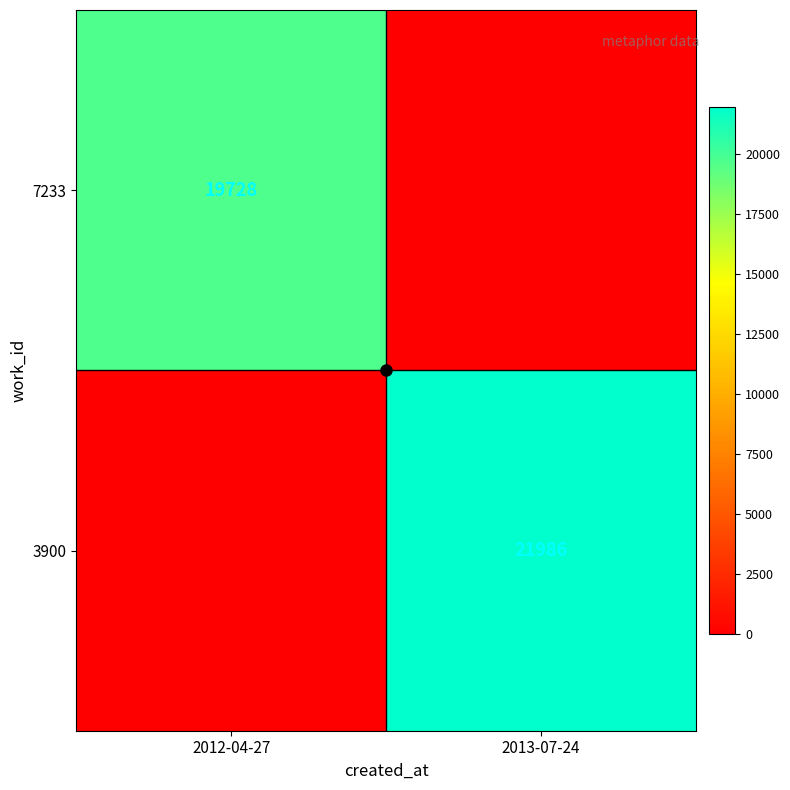

Rank the categories by 3900 value from highest to lowest.

2013-07-24, 2012-04-27